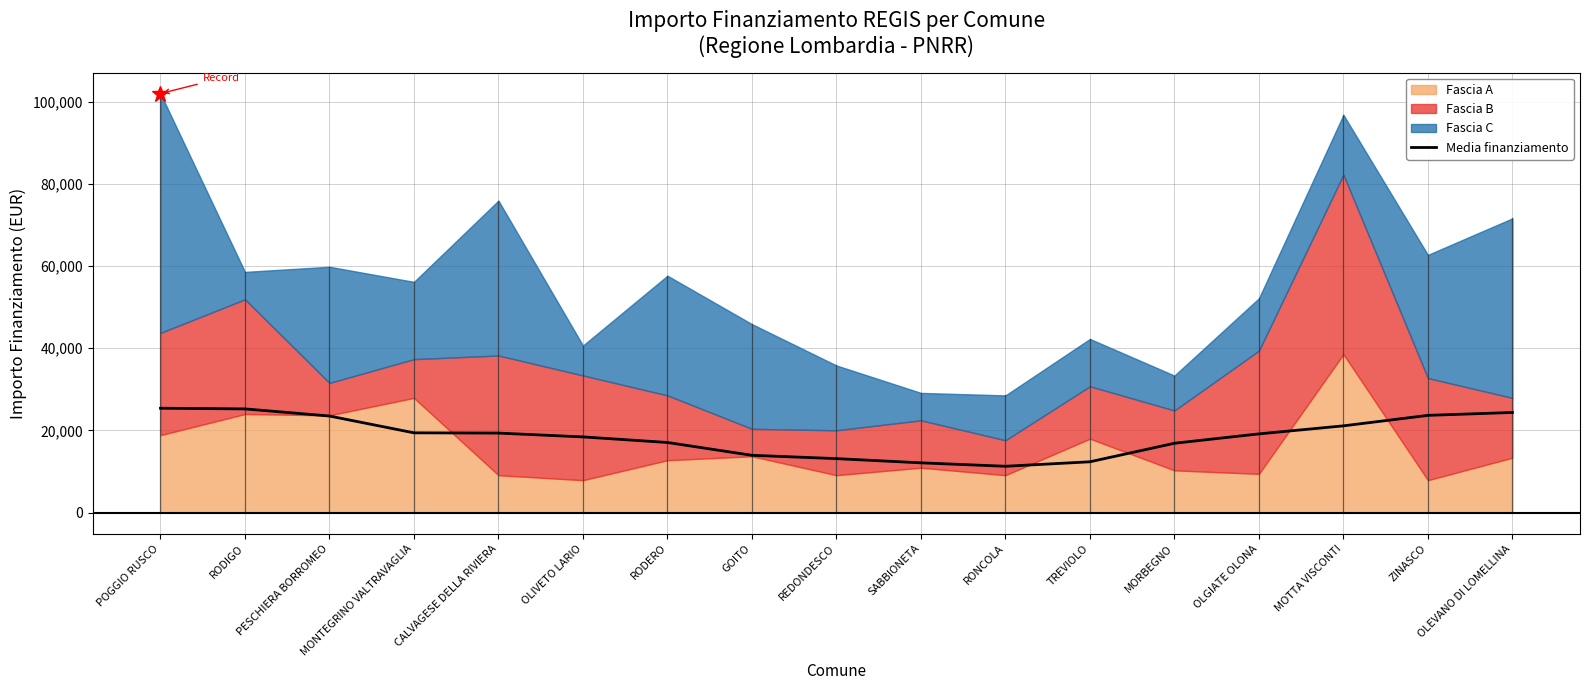

Reading left to right, list all the values displayed in this chart.

POGGIO RUSCO=25404.1	RODIGO=25242.1	PESCHIERA BORROMEO=23504.5	MONTEGRINO VALTRAVAGLIA=19414.9	CALVAGESE DELLA RIVIERA=19352.9	OLIVETO LARIO=18422.1	RODERO=17065.3	GOITO=13944.4	REDONDESCO=13135.1	SABBIONETA=12109.2	RONCOLA=11273.7	TREVIOLO=12364.1	MORBEGNO=16877.7	OLGIATE OLONA=19158.3	MOTTA VISCONTI=21115.1	ZINASCO=23667.1	OLEVANO DI LOMELLINA=24371.7